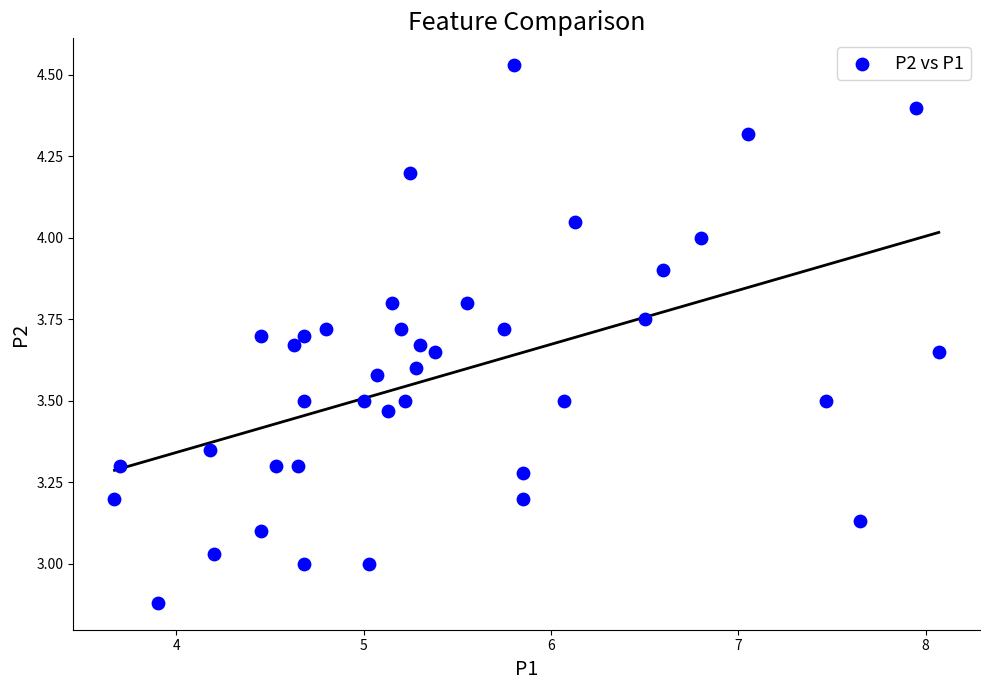

What is the range of X values (max minus min)?

4.4